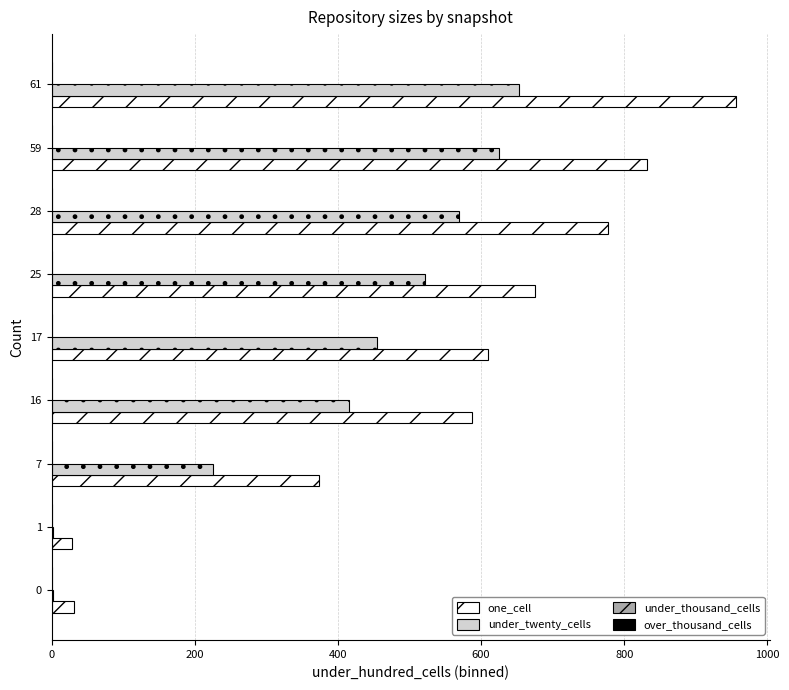

How many categories are shown in the chart?

9